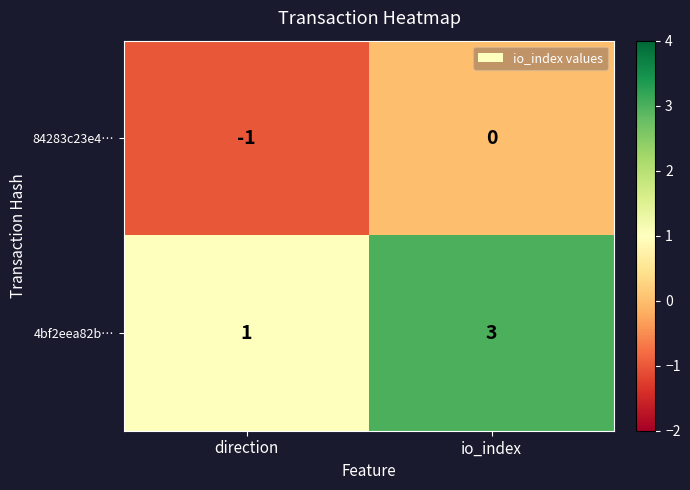

Reading left to right, extract all data points from this chart.

84283c23e4…: direction=-1	io_index=0
4bf2eea82b…: direction=1	io_index=3